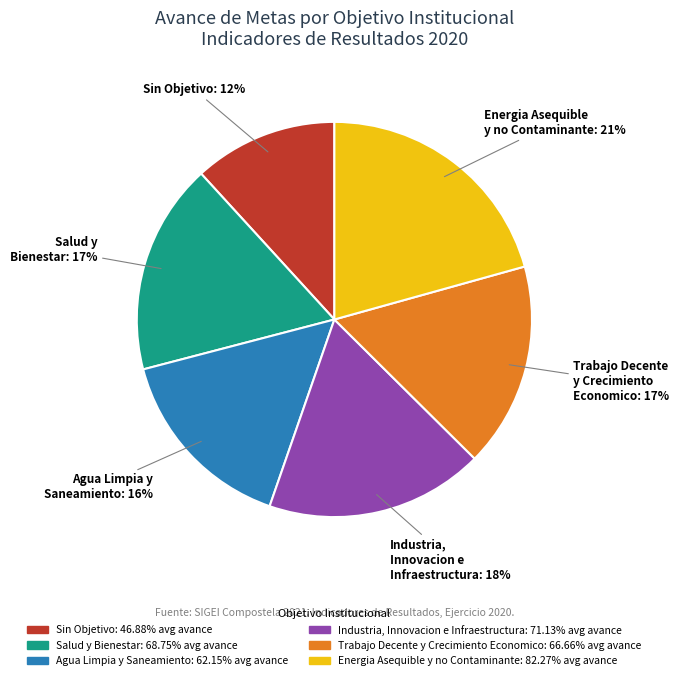

The Salud y Bienestar slice represents 31% of the pie. True or false?

False